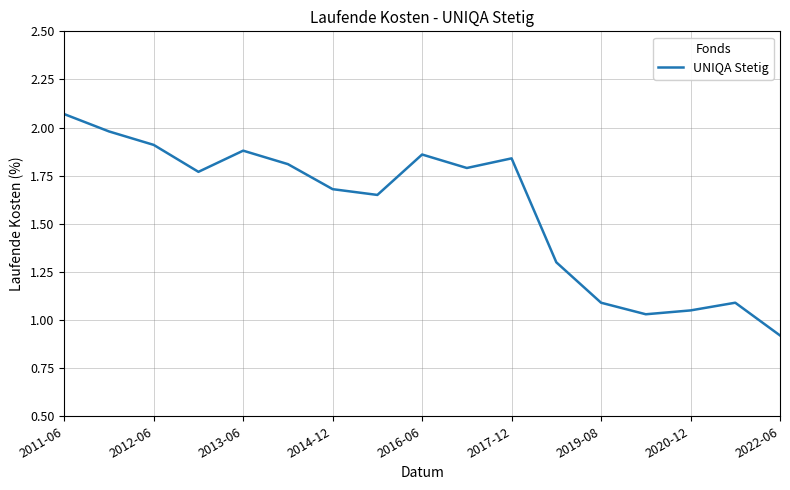

What is the sum of all values?

26.7